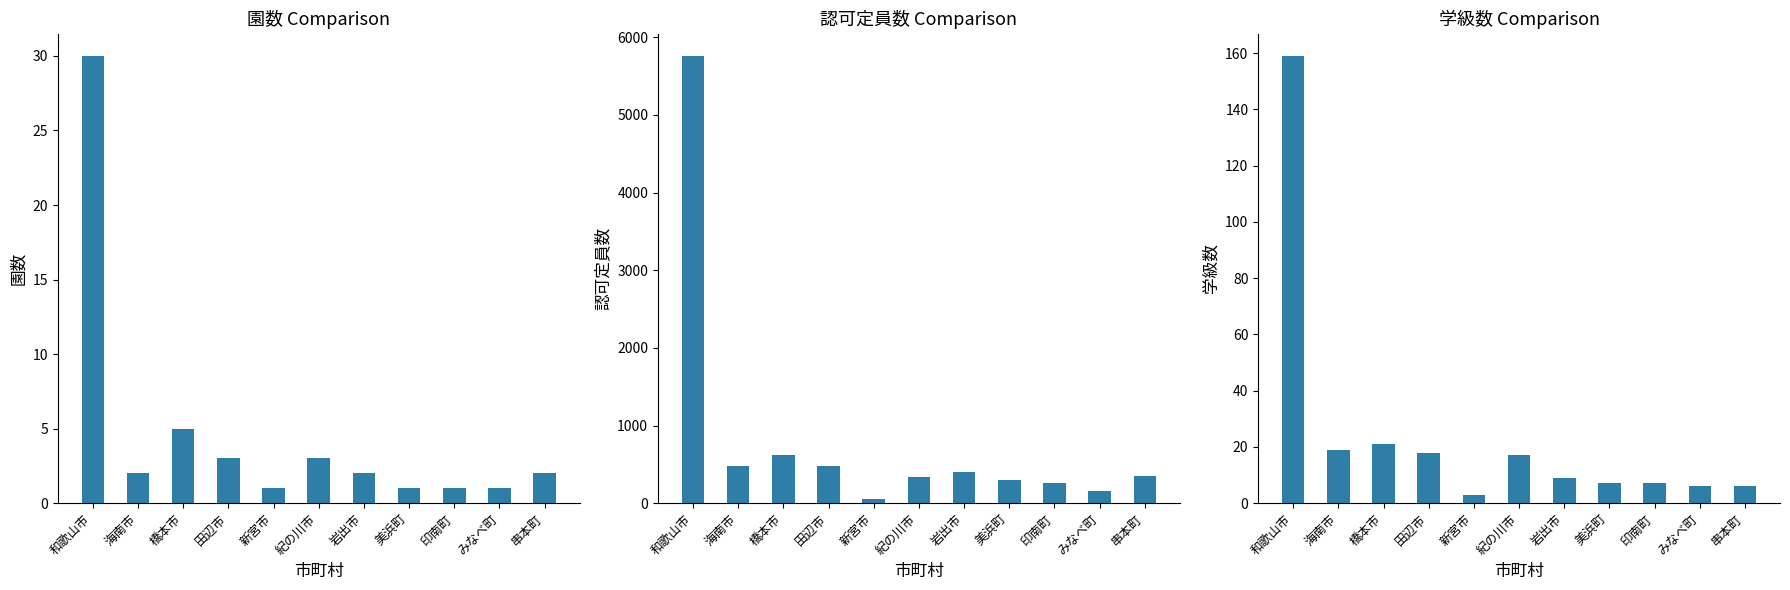

What is the sum of all 認可定員数（計） values?

9225